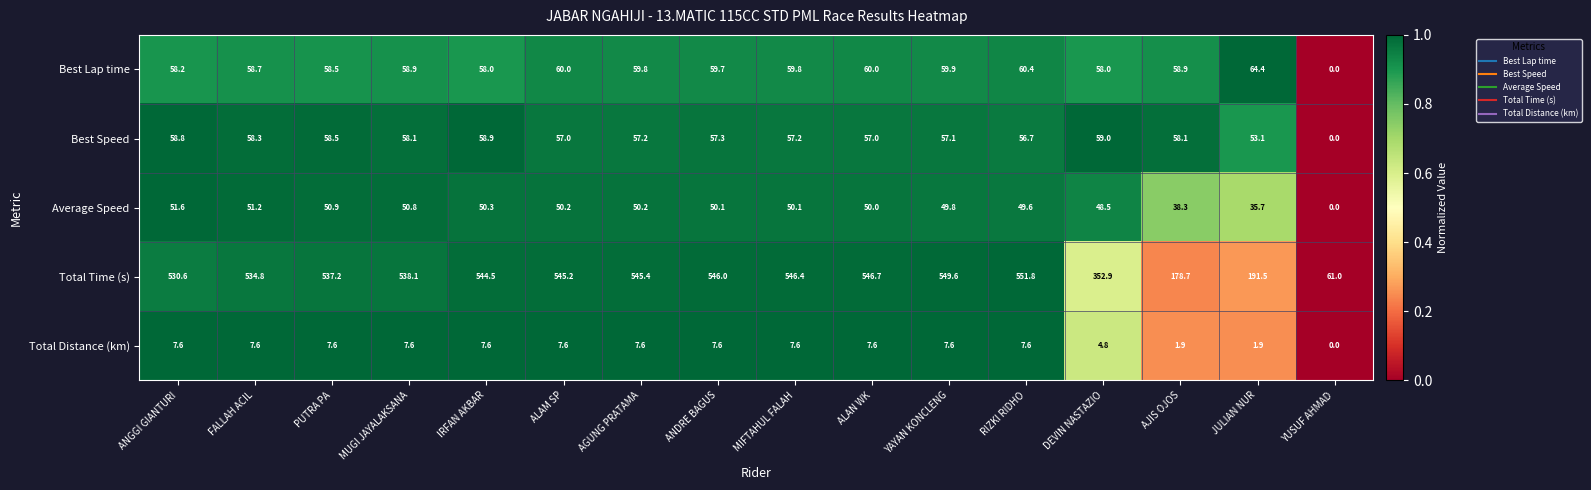

What is the maximum value shown in the chart?

551.8